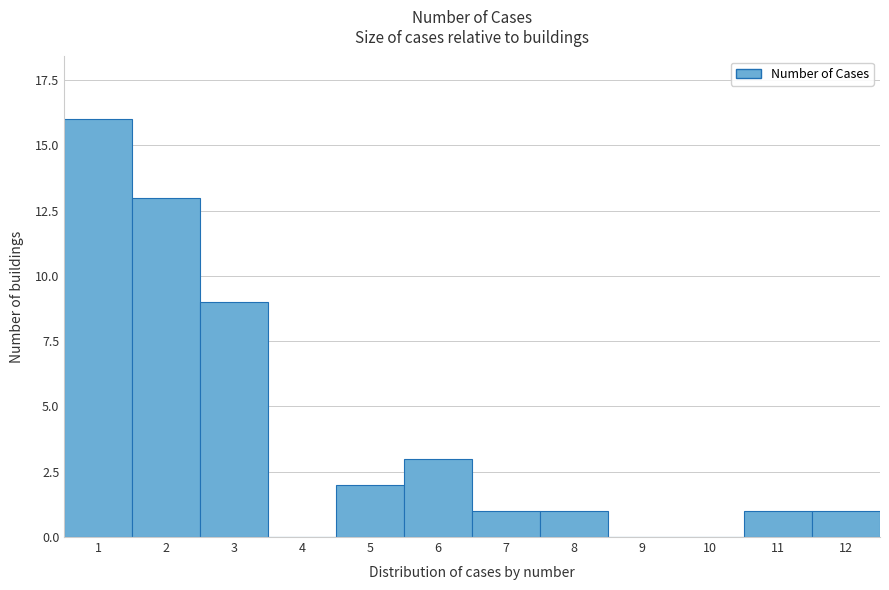

Reading left to right, transcribe all the data shown in this chart.

1=16	2=13	3=9	4=0	5=2	6=3	7=1	8=1	9=0	10=0	11=1	12=1